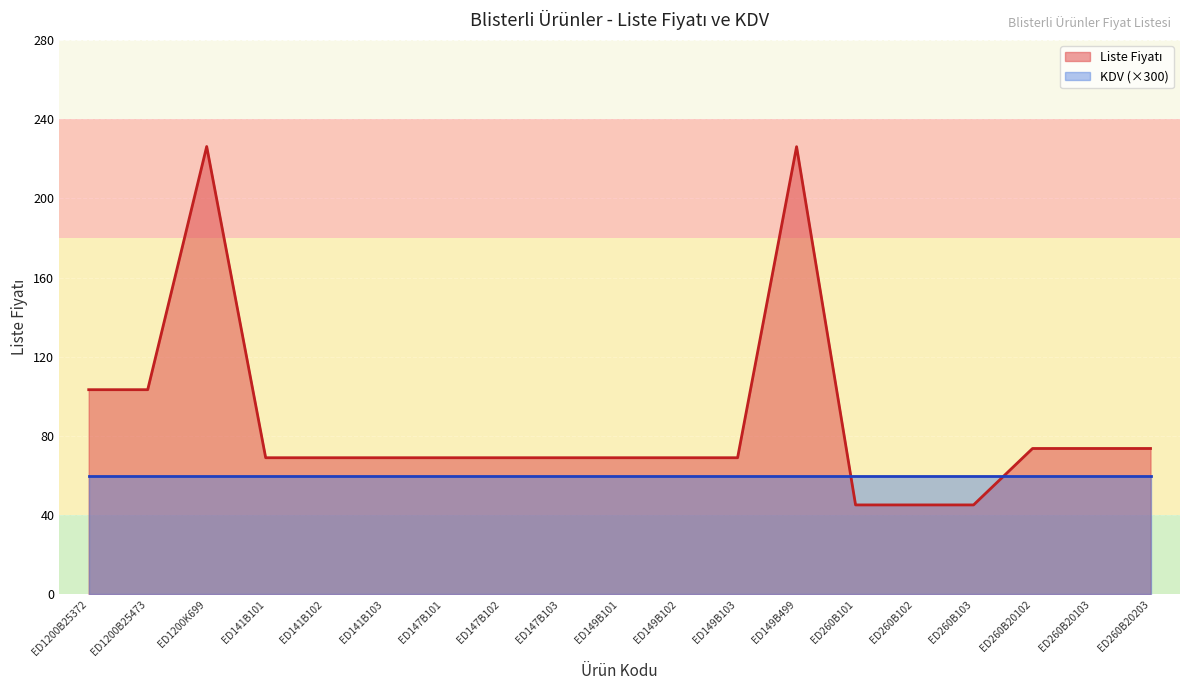

What is the label of the 6th point from the left?

ED141B103